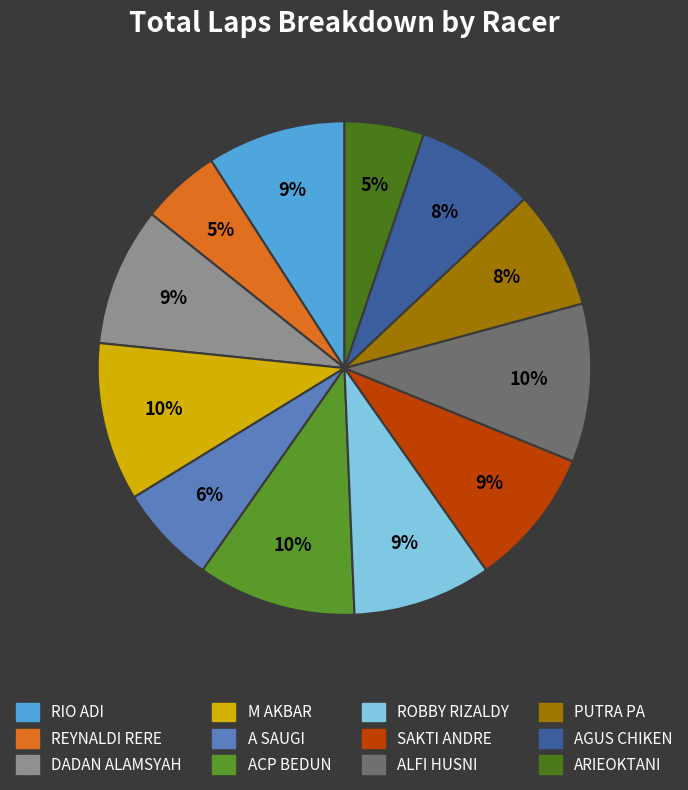

How many slices are in this pie chart?

12